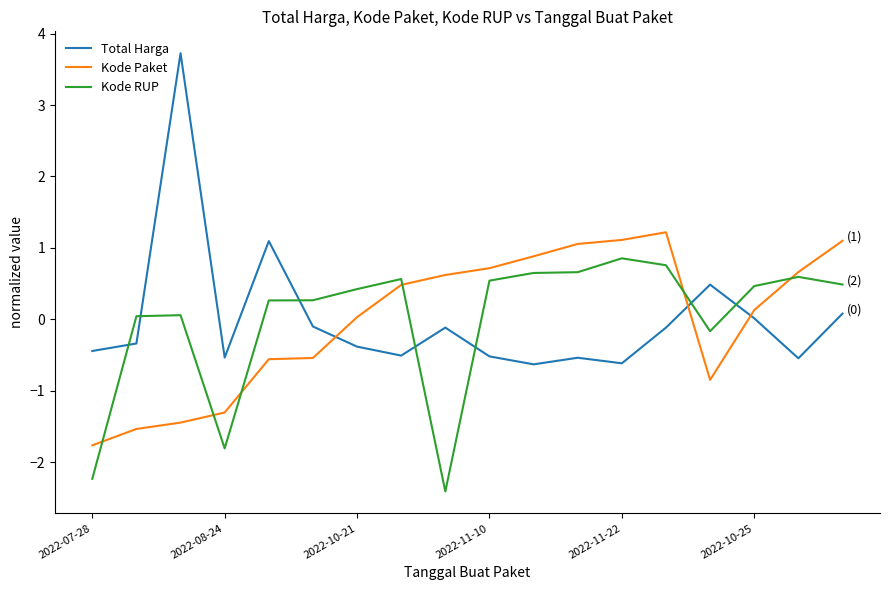

True or false: Total Harga and Kode RUP cross at least once.

True